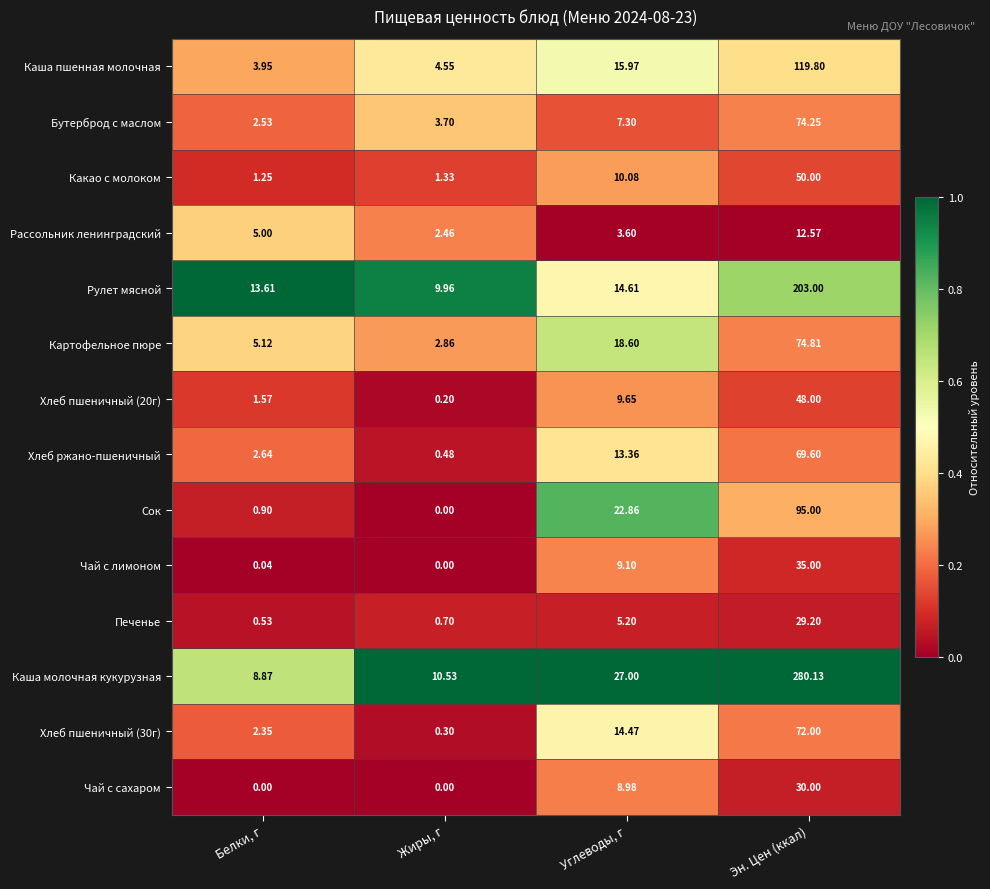

Rank the categories by Бутерброд с маслом value from lowest to highest.

Белки, г, Жиры, г, Углеводы, г, Эн. Цен (ккал)